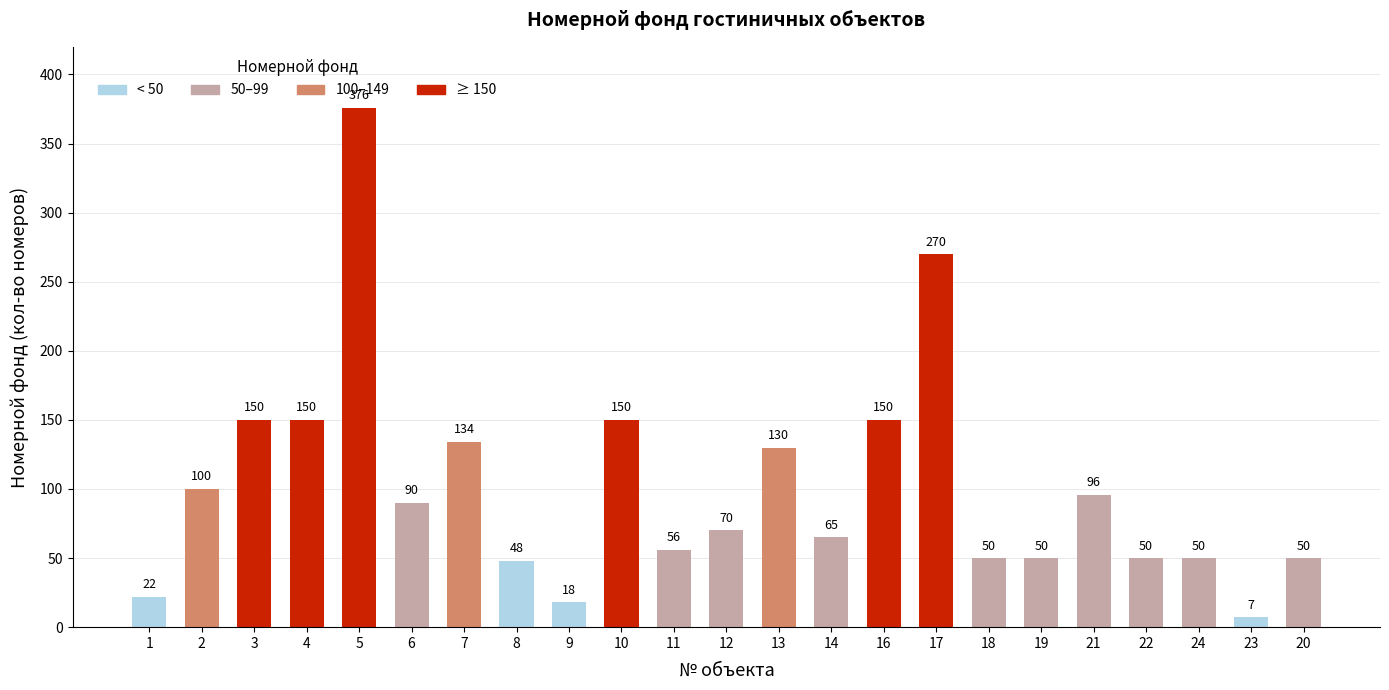

Between 18 and 3, which is larger?

3